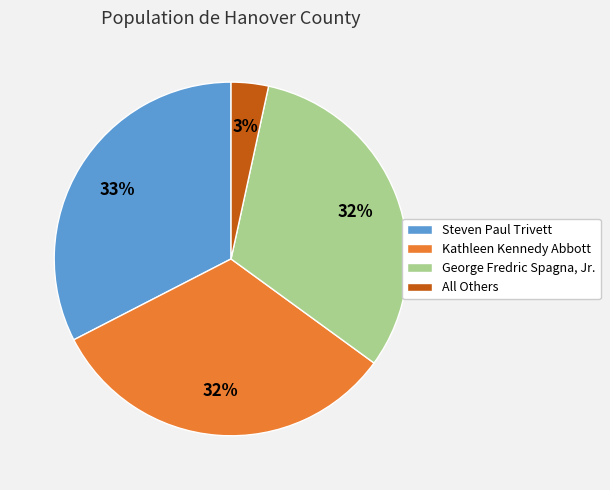

True or false: Kathleen Kennedy Abbott accounts for 32% of the total.

True